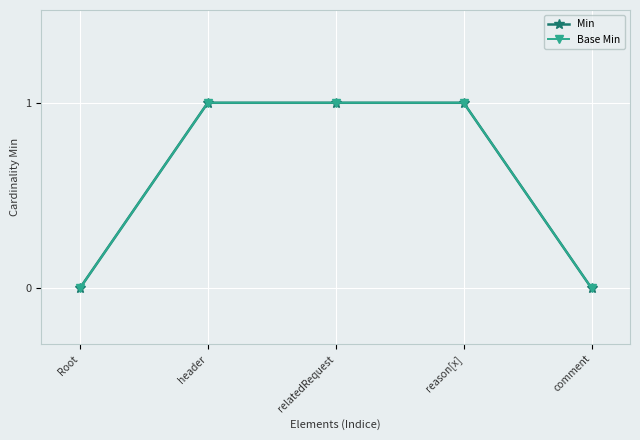

The value of Base Min at relatedRequest is 1. True or false?

True